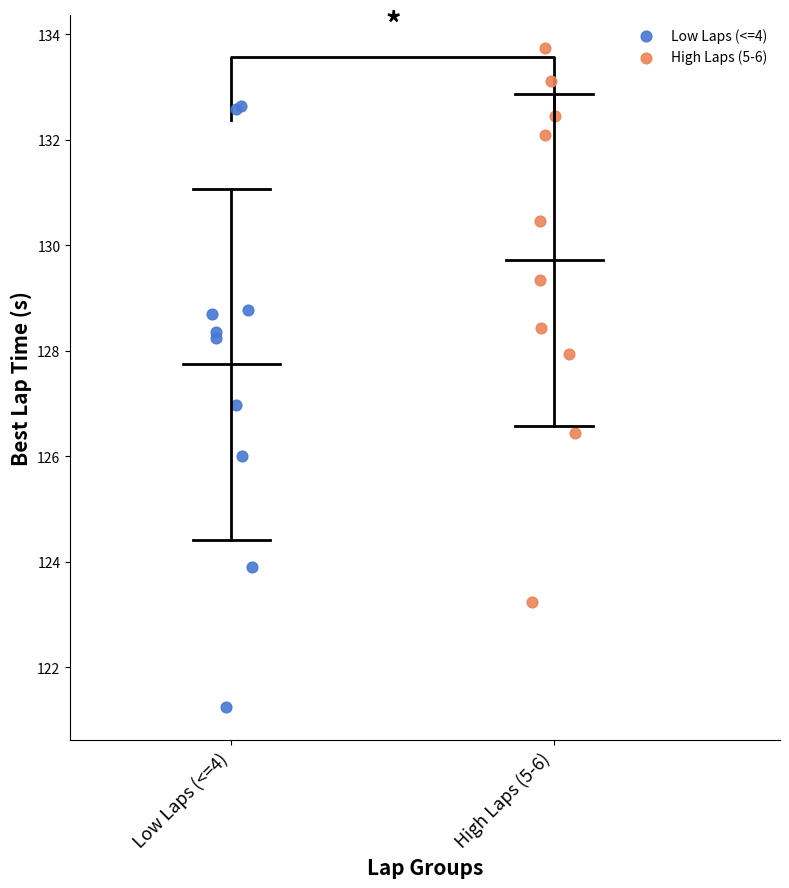

Which series reaches the maximum Y coordinate?

High Laps (5-6)